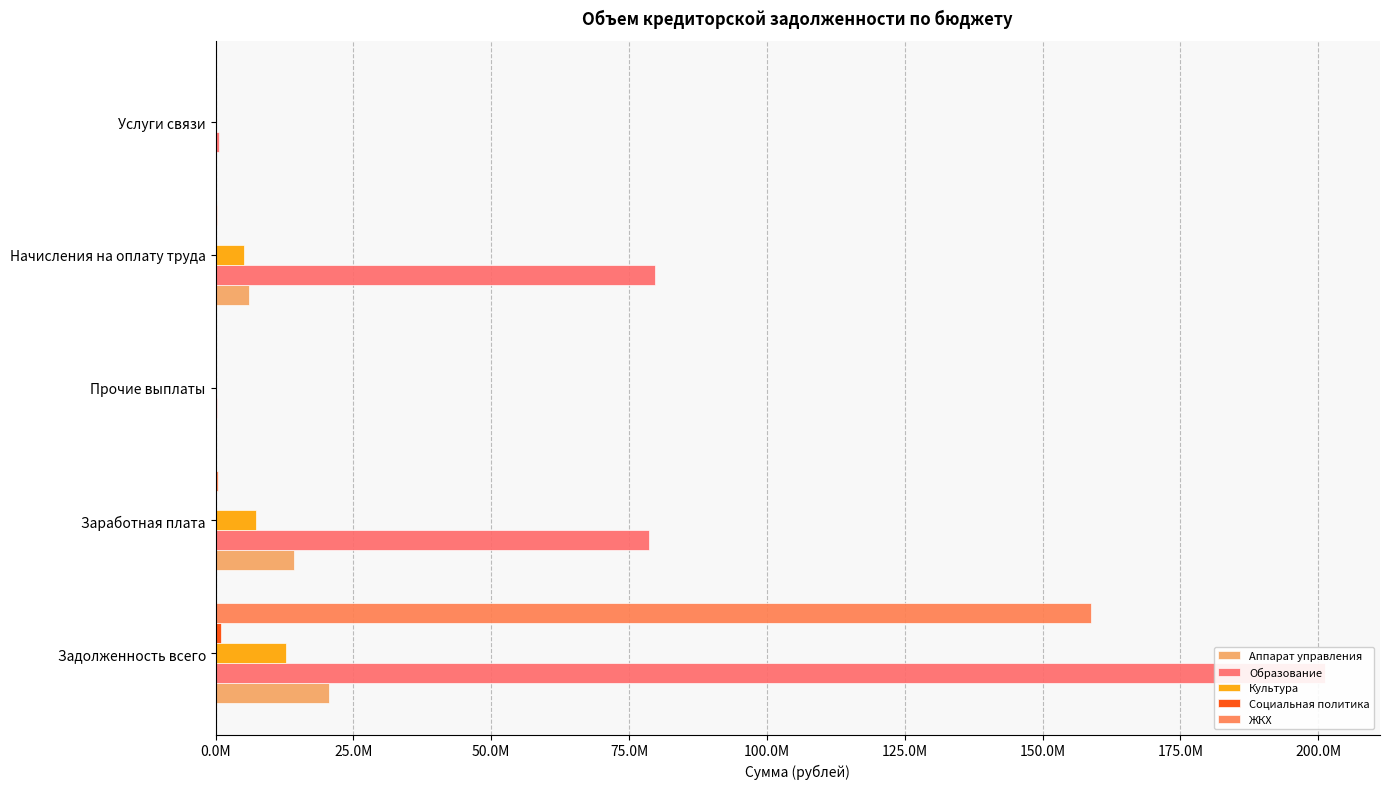

Which has a higher value, Прочие выплаты or Начисления на оплату труда?

Начисления на оплату труда